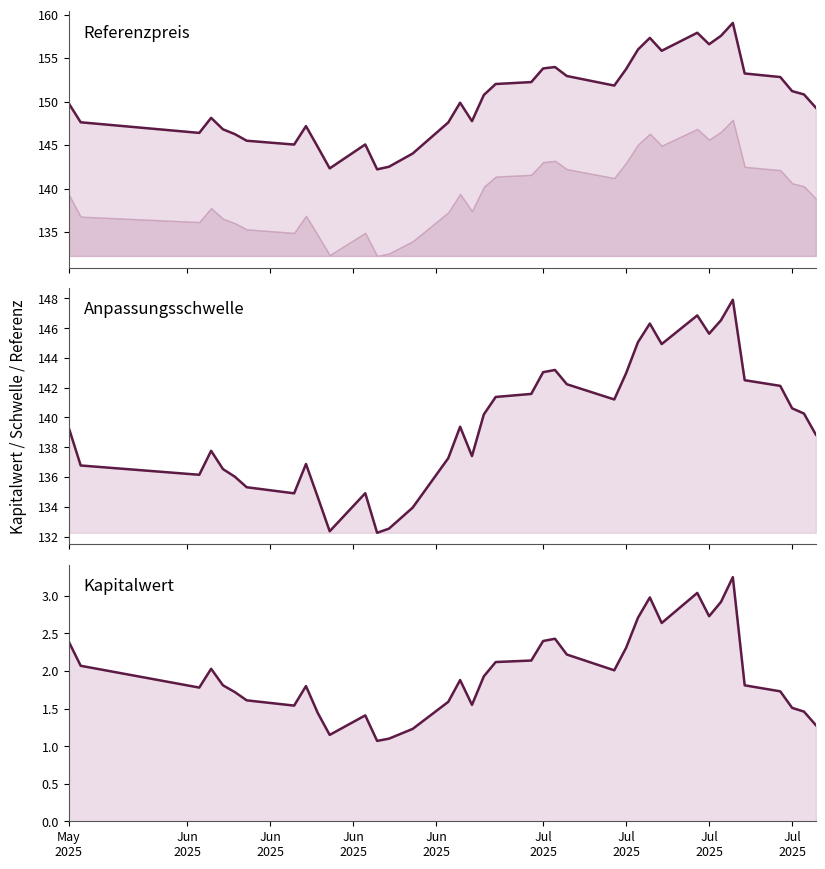

Which series has the largest total across all categories?

Referenzpreis (Linie)